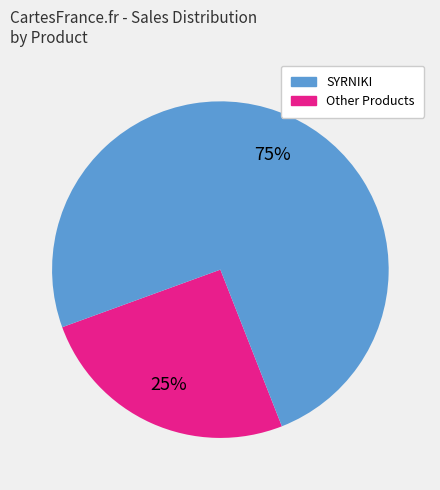

Count the number of slices in the pie.

2